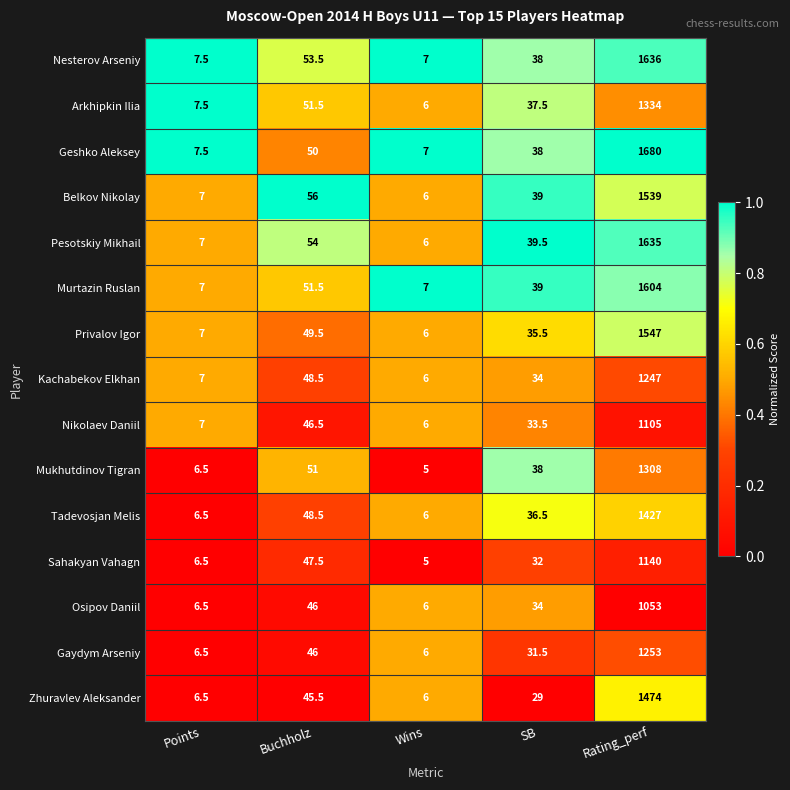

Is it true that Kachabekov Elkhan equals 2033.6 at Rating_perf?

False